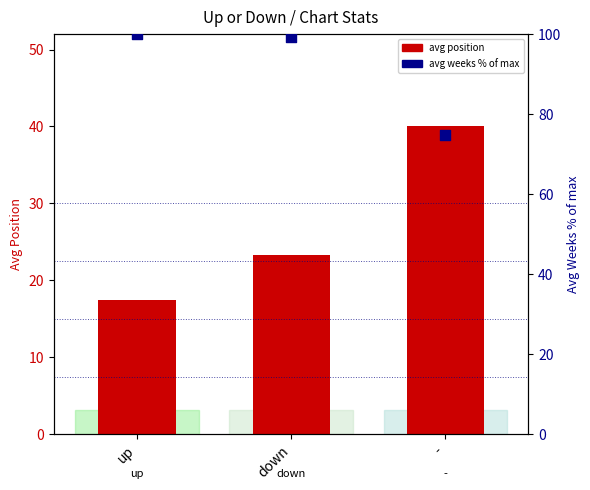

At which category is the sum across all series the highest?

down